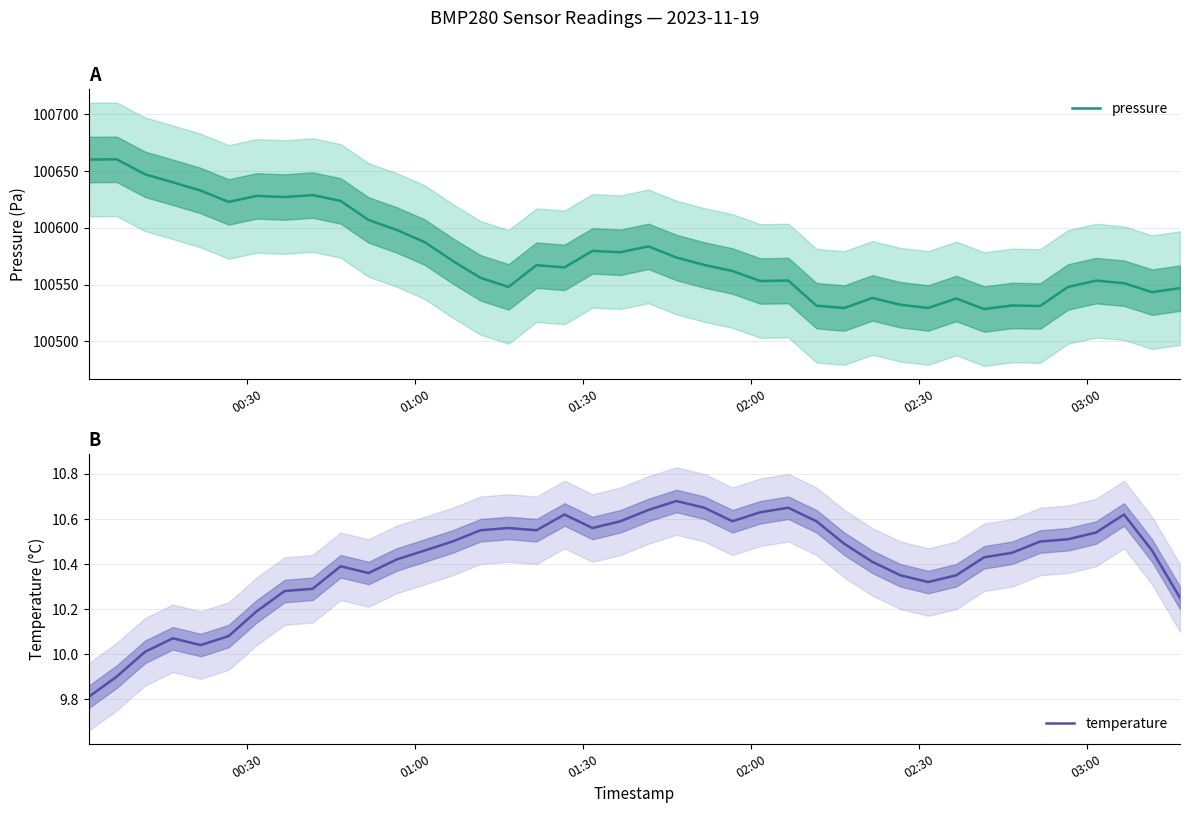

How many data points in pressure are above 100567?

20